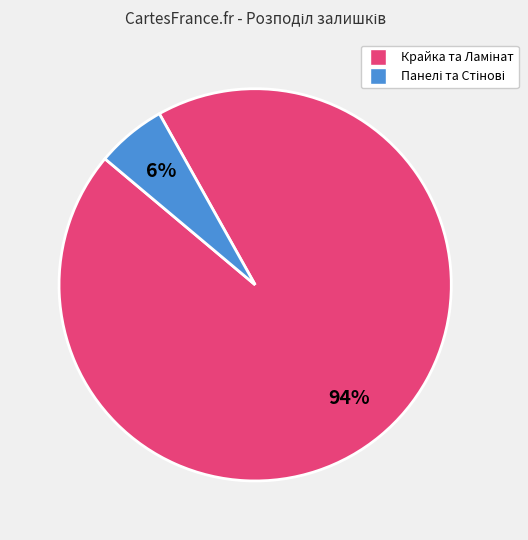

To the nearest percent, what is the difference between the largest and smallest slice percentages?

88%